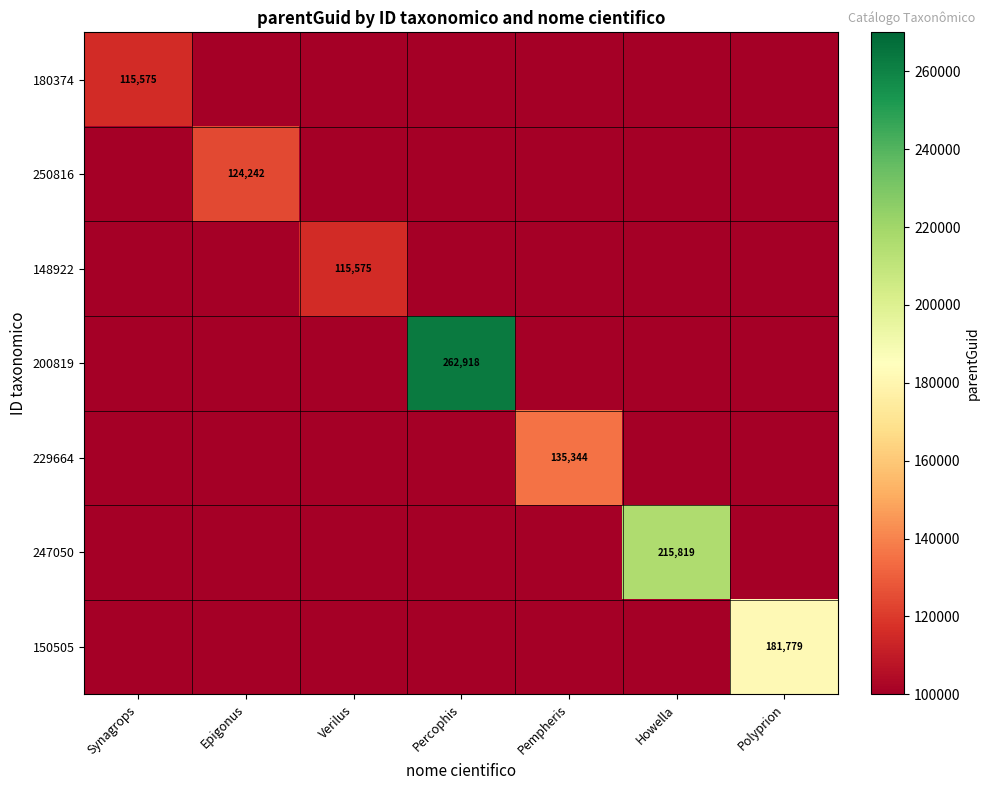

True or false: 250816 has a value of 124242 at Epigonus.

True